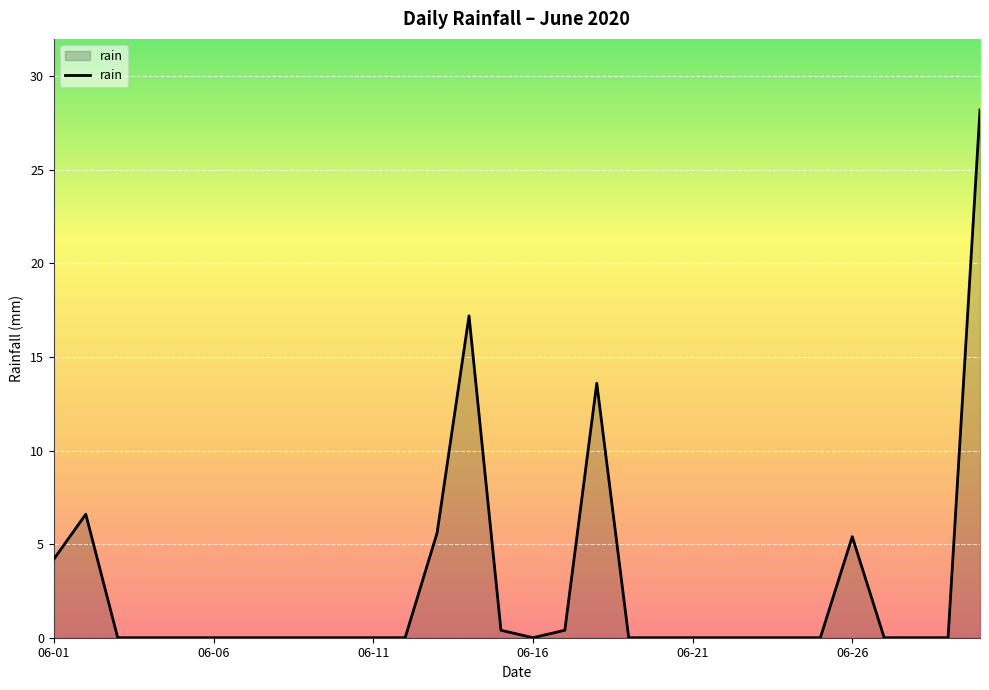

What is the maximum value shown in the chart?

28.2